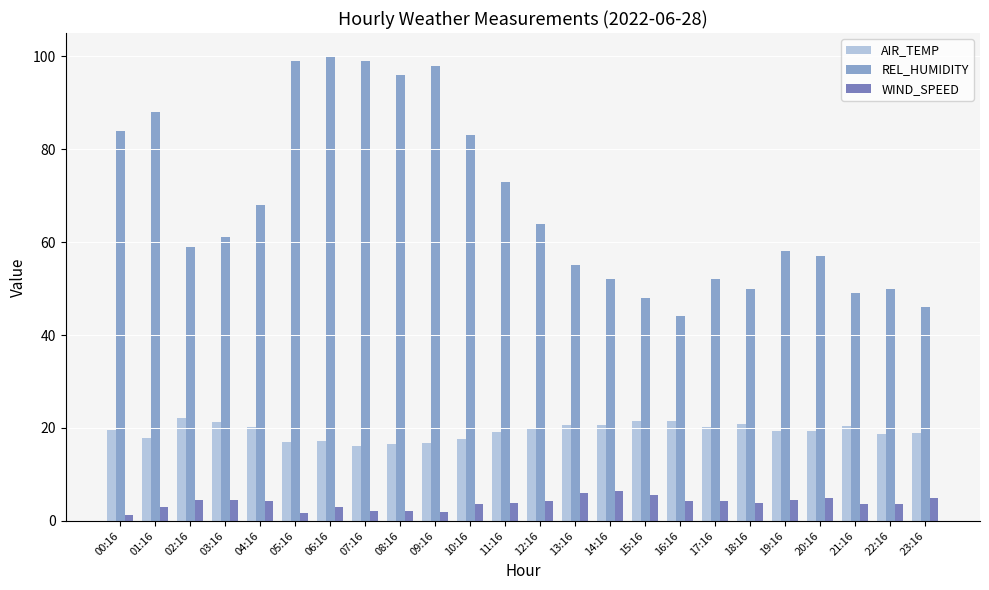

The REL_HUMIDITY series shows 46.0 at 23:16. True or false?

True